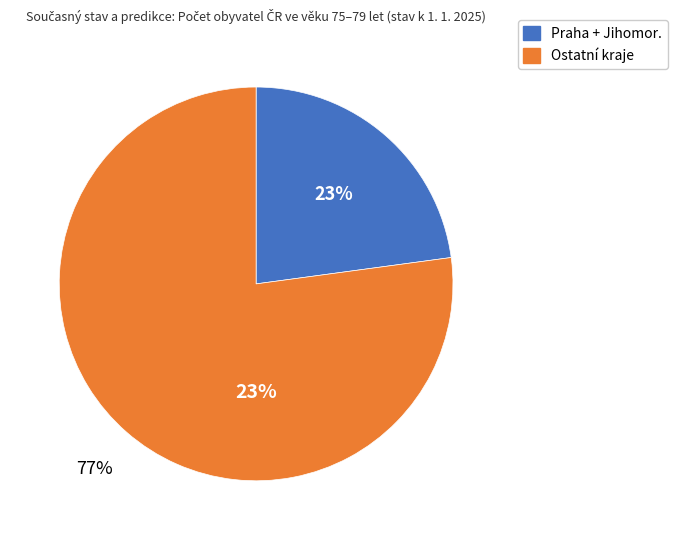

Is it true that Středočeský kraj is 1% of the pie?

False